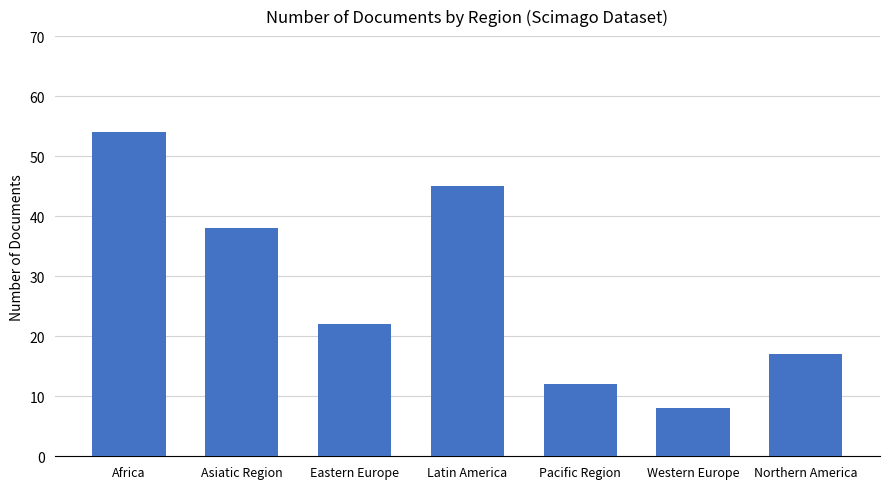

Rank the categories by value from highest to lowest.

Africa, Latin America, Asiatic Region, Eastern Europe, Northern America, Pacific Region, Western Europe